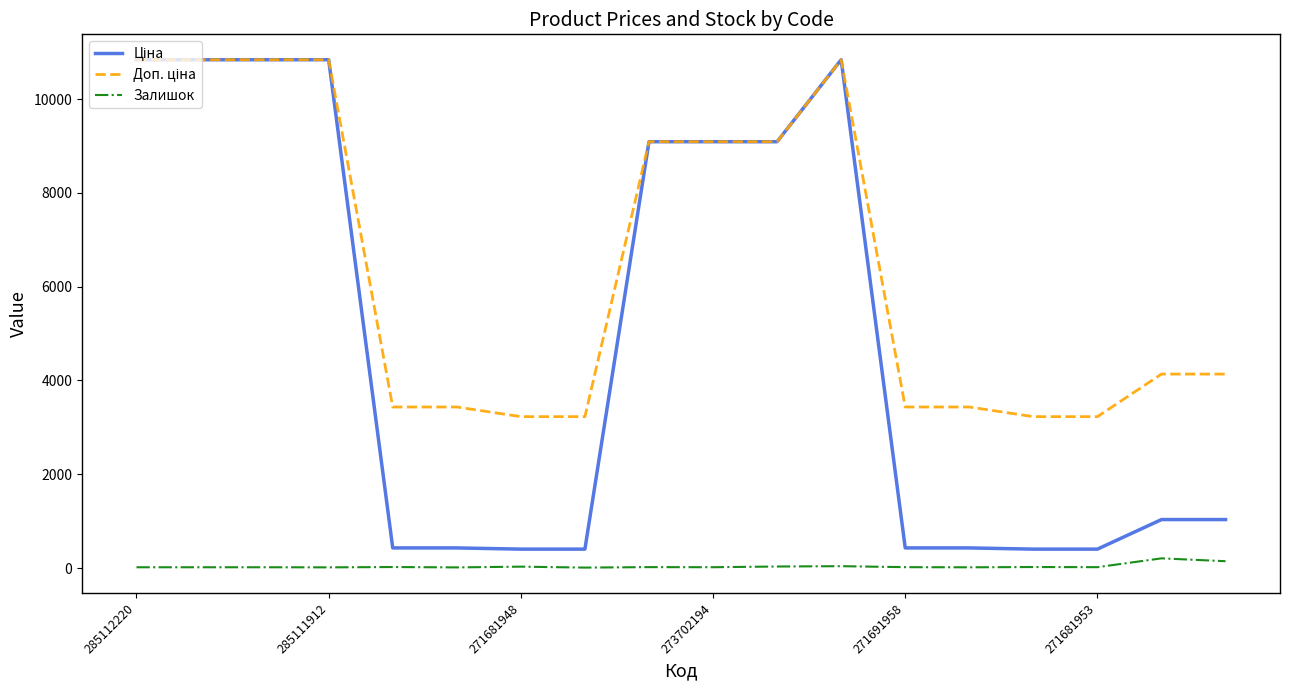

At how many categories does at least one series exceed 8490?

8